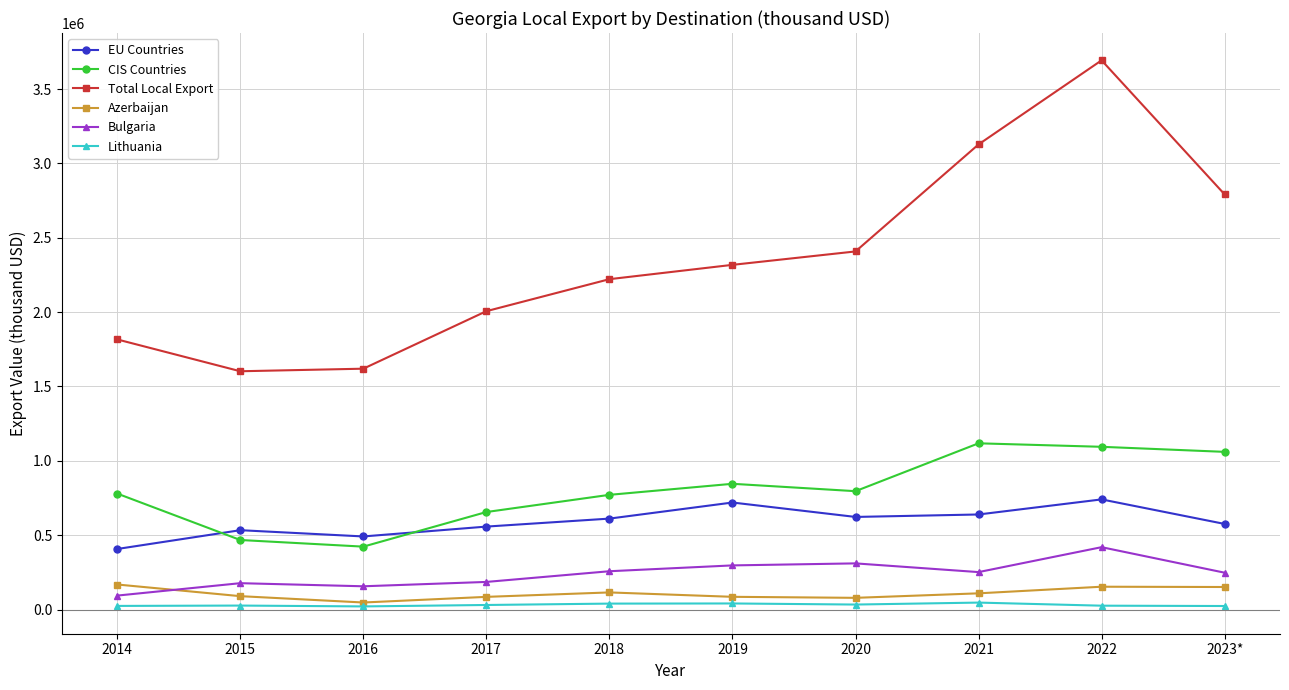

At which category does Azerbaijan reach its first local valley?

2016